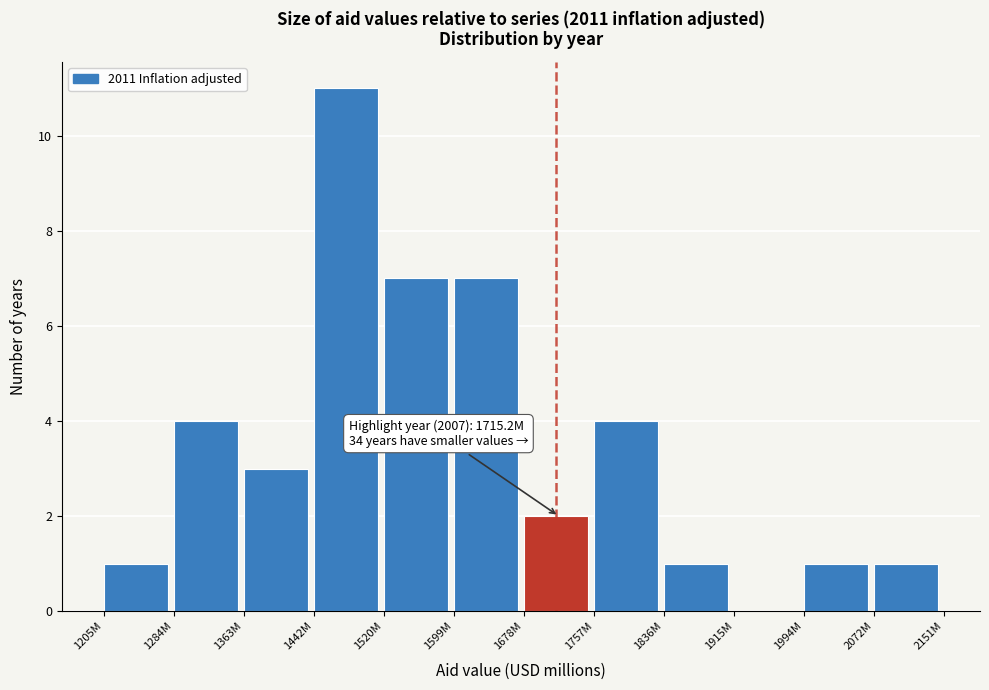

Reading left to right, what are all the values shown in this chart?

1205M=1	1284M=4	1363M=3	1442M=11	1520M=7	1599M=7	1678M=2	1757M=4	1836M=1	1915M=0	1994M=1	2072M=1